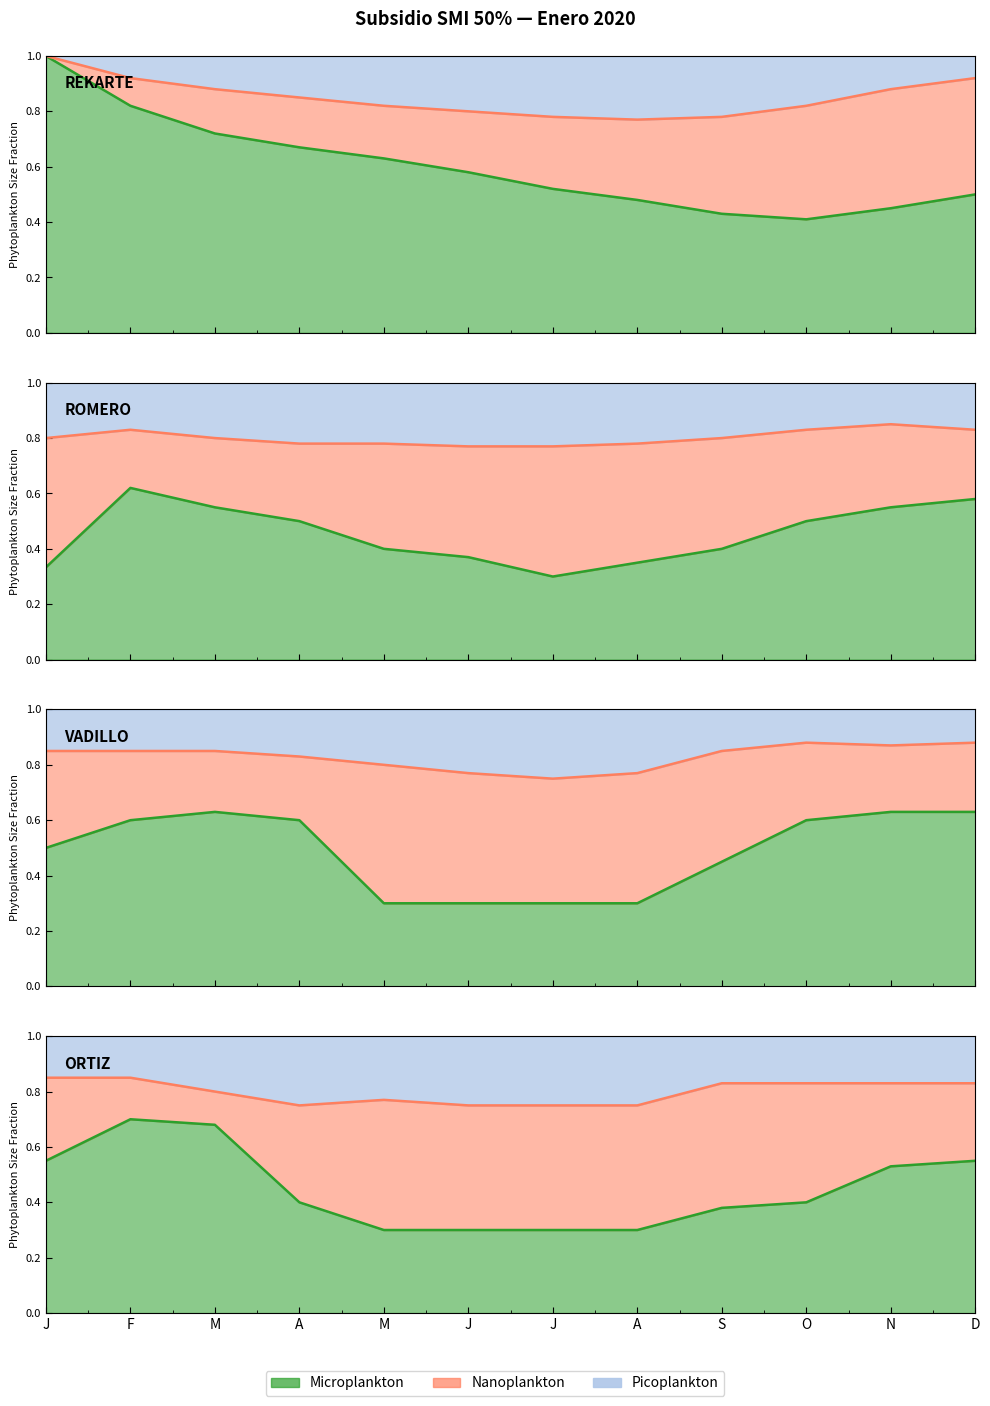

Which series has the widest spread of values?

Microplankton